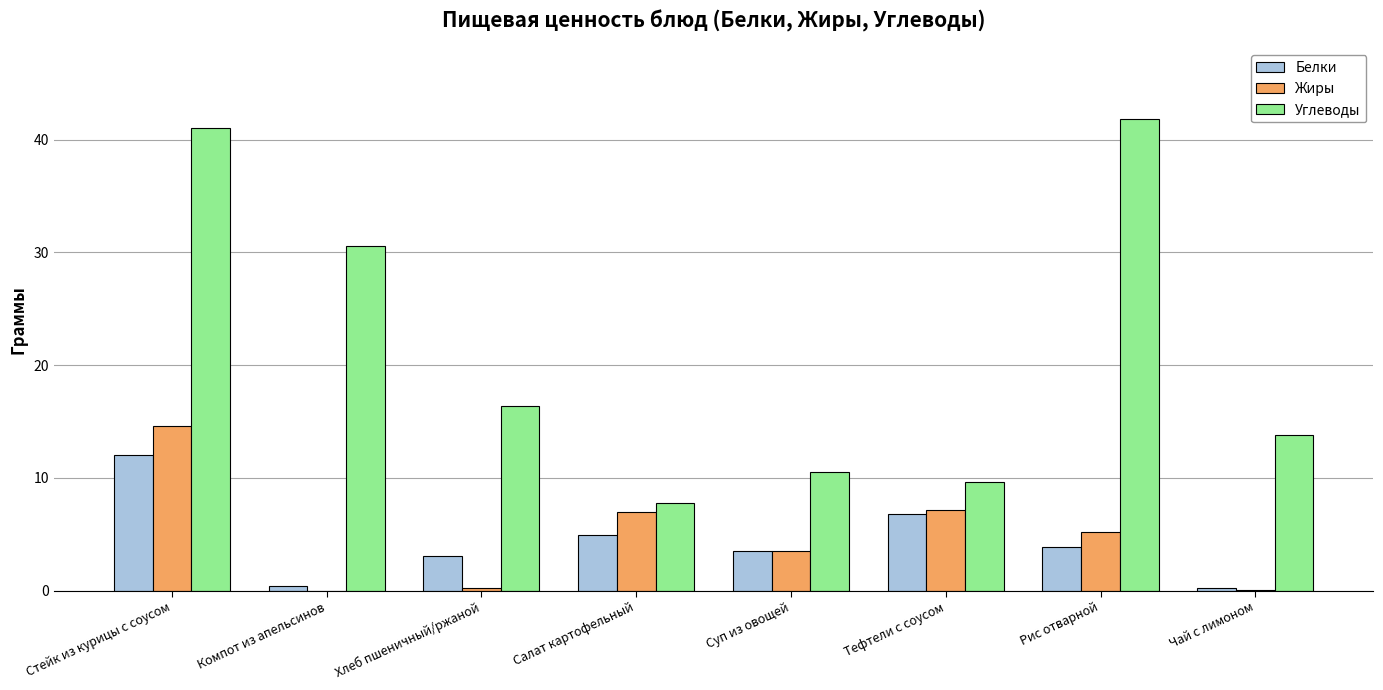

The value of Белки at Хлеб пшеничный/ржаной is 5.1. True or false?

False